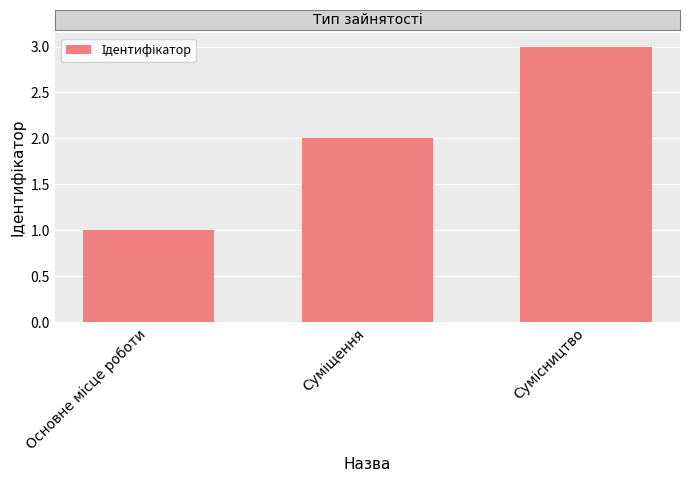

What is the maximum value shown in the chart?

3